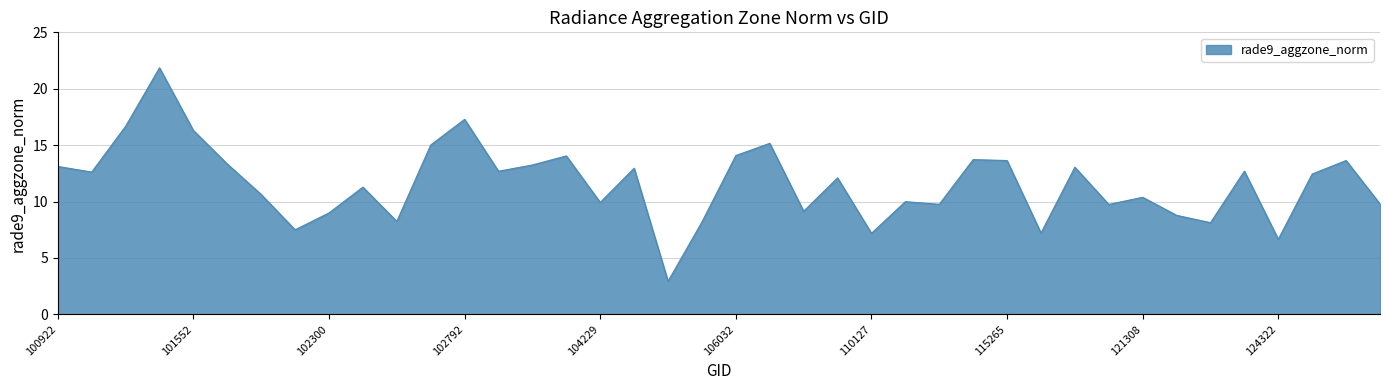

What is the smallest value displayed?

2.9